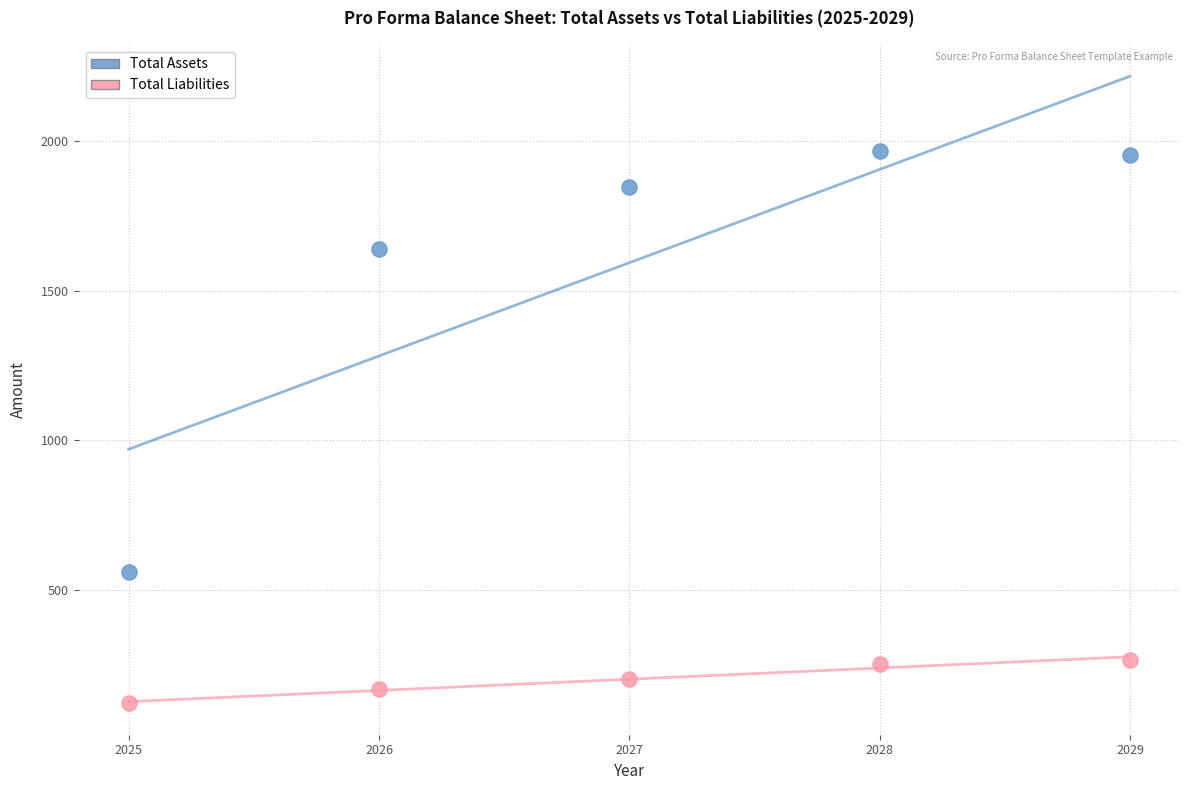

Which series has the largest Y range (max minus min)?

Total Assets